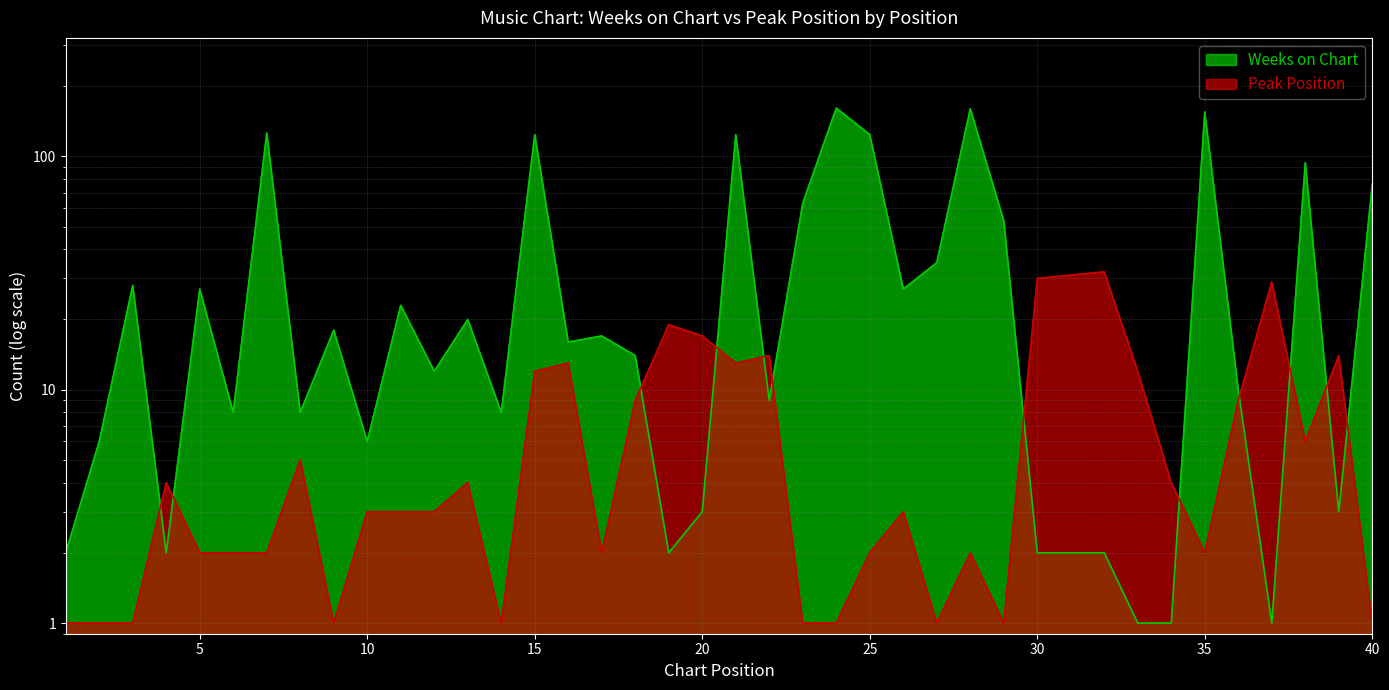

The value of Peak Position at 36 is 9. True or false?

True